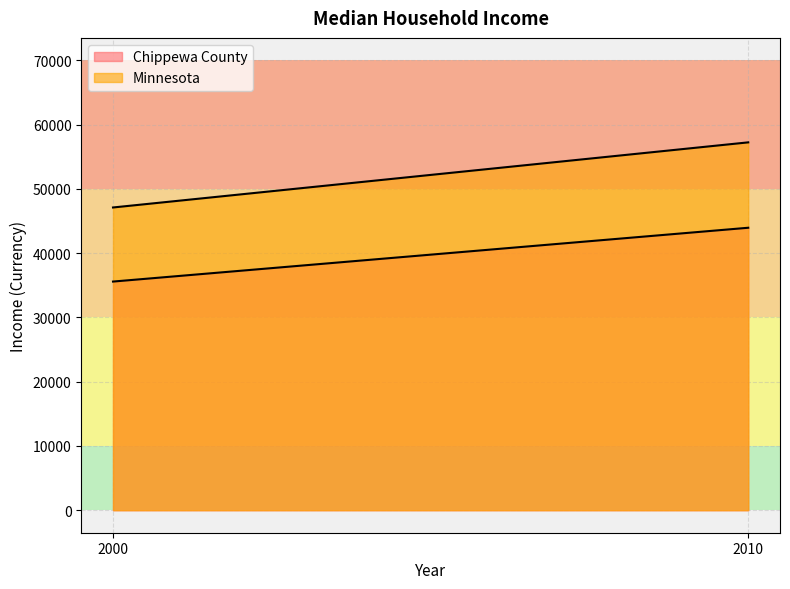

Which category has the highest value across all series?

2010